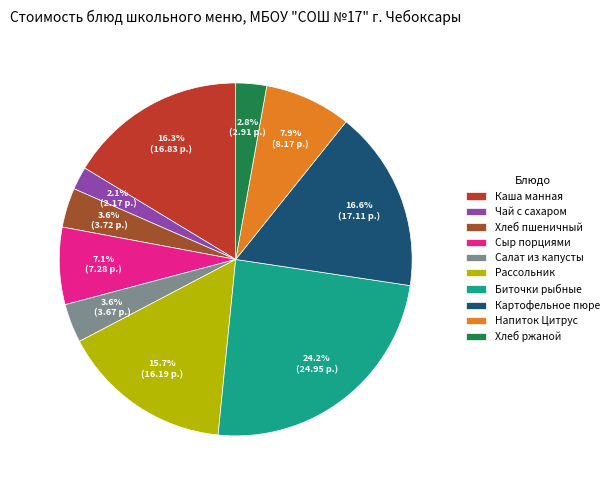

How many segments does this pie chart have?

10